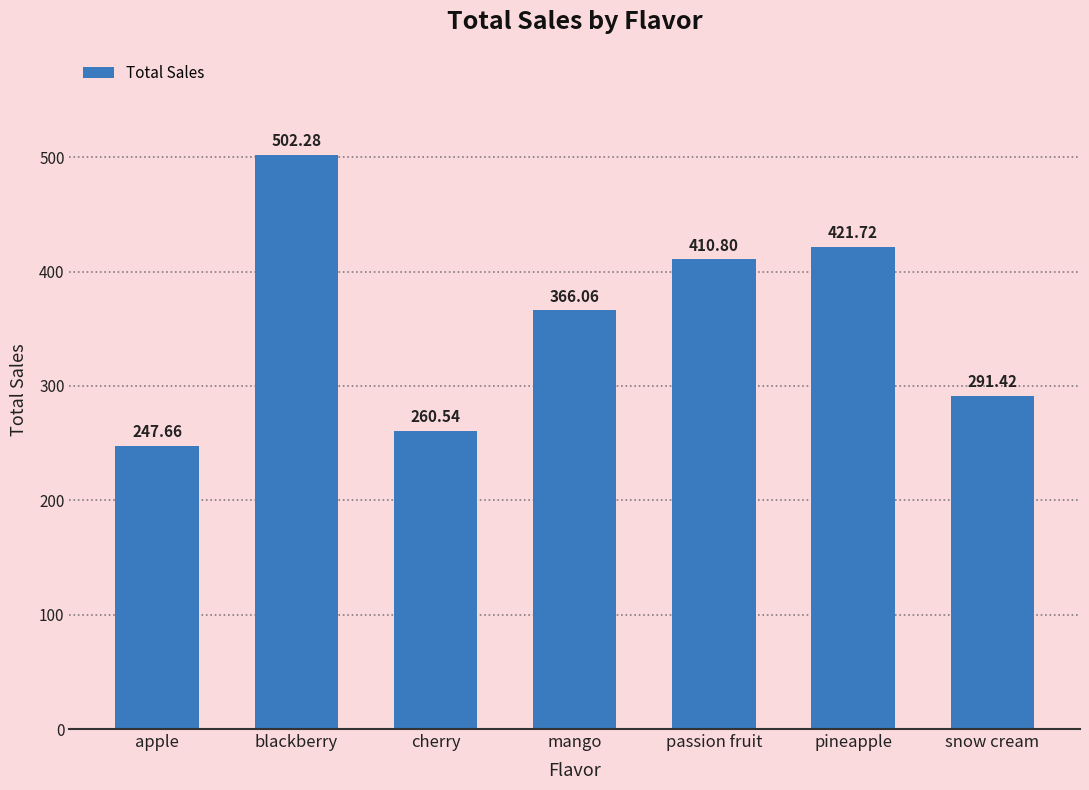

The chart shows a value of 135.8 at cherry. True or false?

False